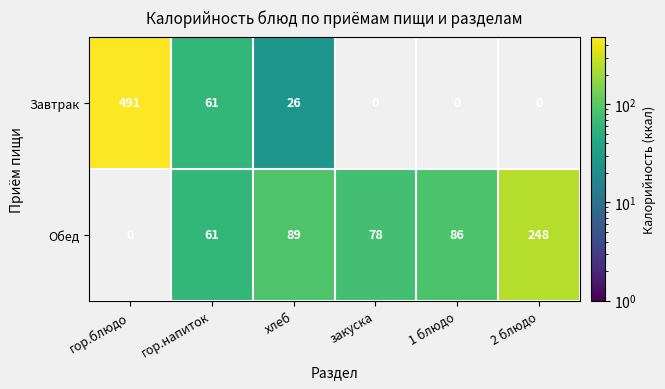

Is it true that Завтрак equals 46 at хлеб?

False